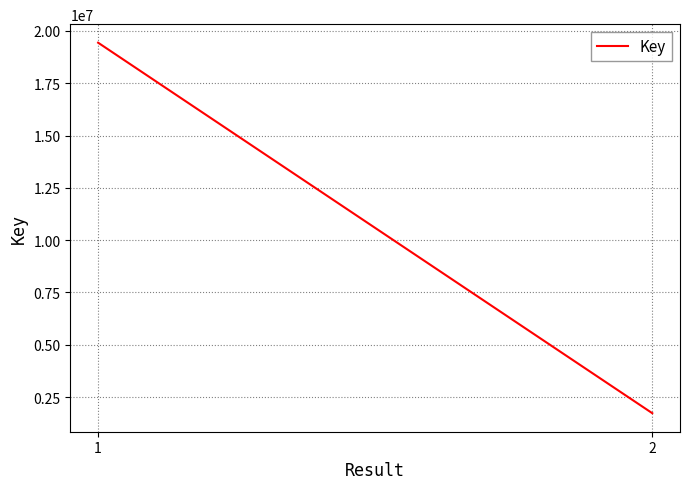

What is the difference between the maximum and minimum values?

17709781